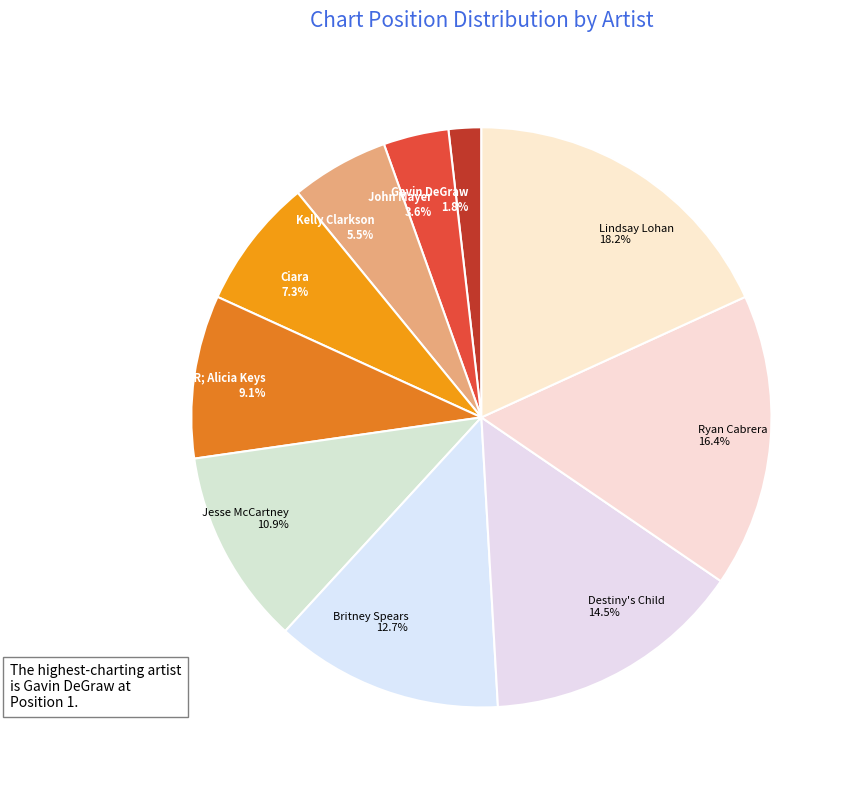

Is the sum of Gavin DeGraw and Kelly Clarkson greater than half?

No